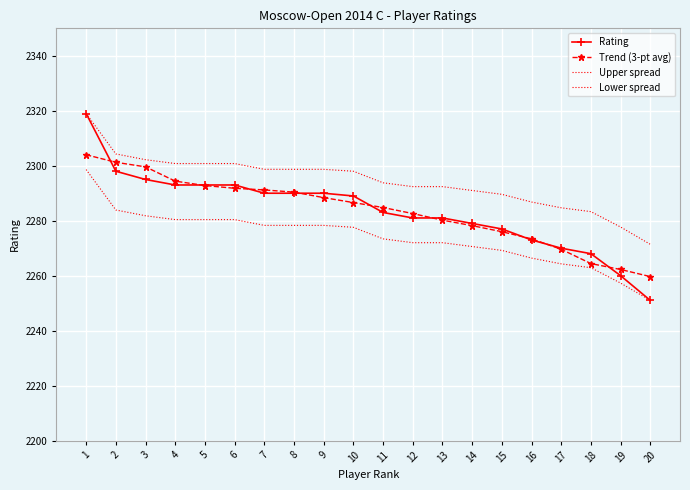

How many data points in Rating are less than 2289?

10